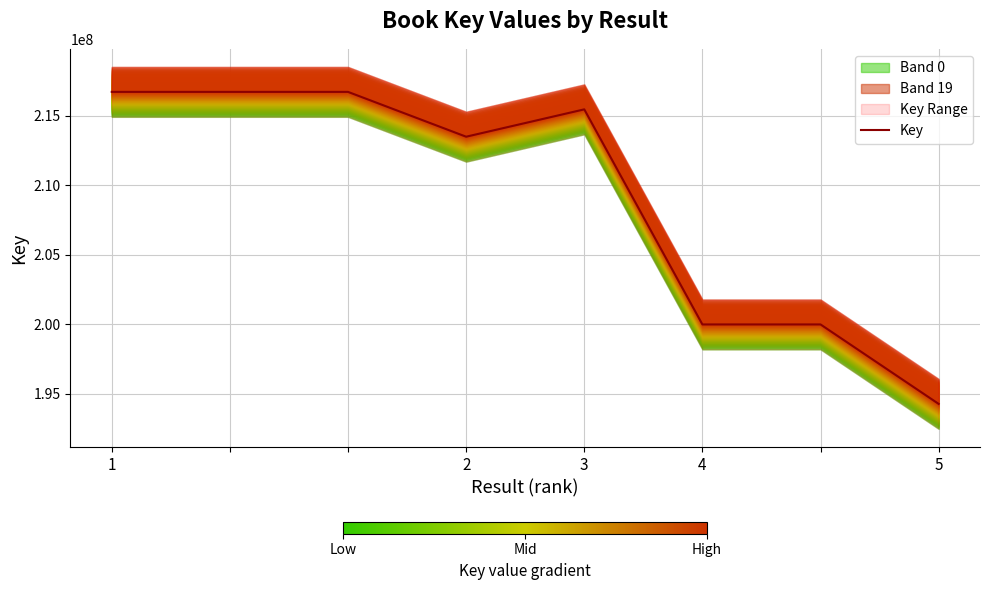

Reading left to right, transcribe all the data shown in this chart.

216733614	216733614	216733614	213506607	215475590	199990536	199990536	194270008